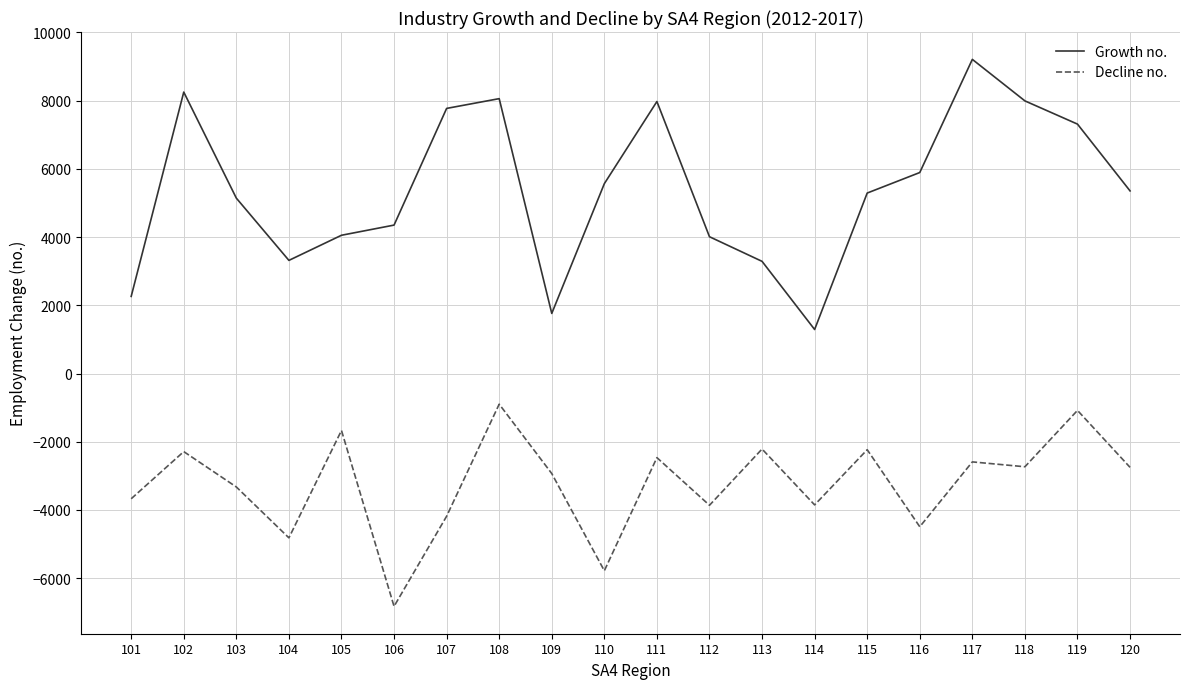

Which series has the widest spread of values?

Growth no.